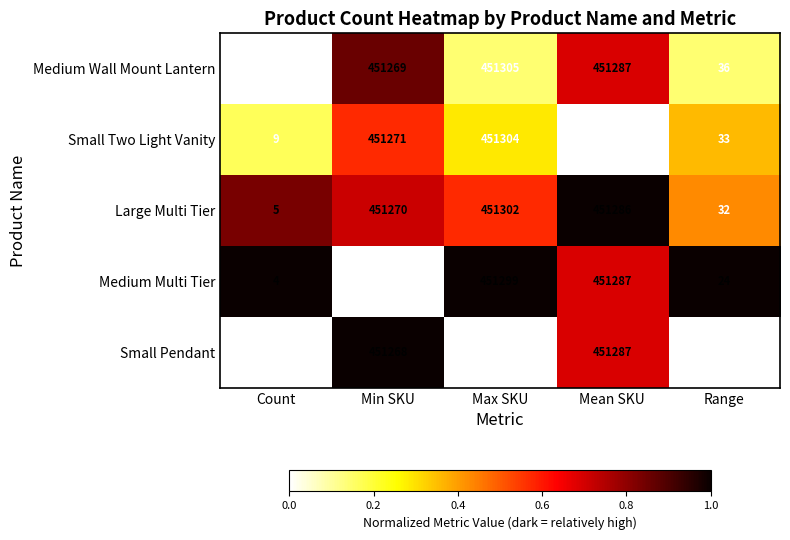

Reading left to right, transcribe all the data shown in this chart.

Medium Wall Mount Lantern: Count=10	Min SKU=451269	Max SKU=451305	Mean SKU=451287	Range=36
Small Two Light Vanity: Count=9	Min SKU=451271	Max SKU=451304	Mean SKU=451289	Range=33
Large Multi Tier: Count=5	Min SKU=451270	Max SKU=451302	Mean SKU=451286	Range=32
Medium Multi Tier: Count=4	Min SKU=451275	Max SKU=451299	Mean SKU=451287	Range=24
Small Pendant: Count=10	Min SKU=451268	Max SKU=451306	Mean SKU=451287	Range=38